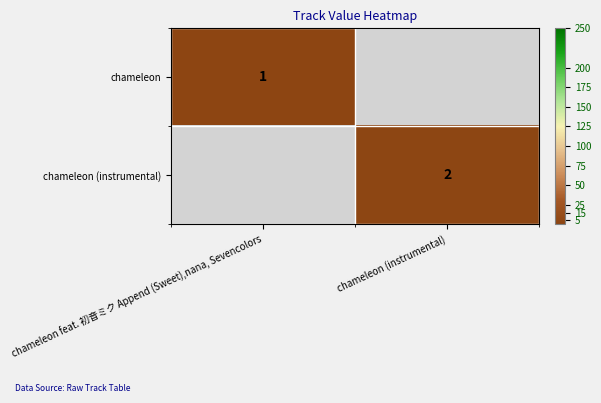

At which category does the chart reach its minimum across all series?

chameleon feat. 初音ミク Append (Sweet),nana, Sevencolors